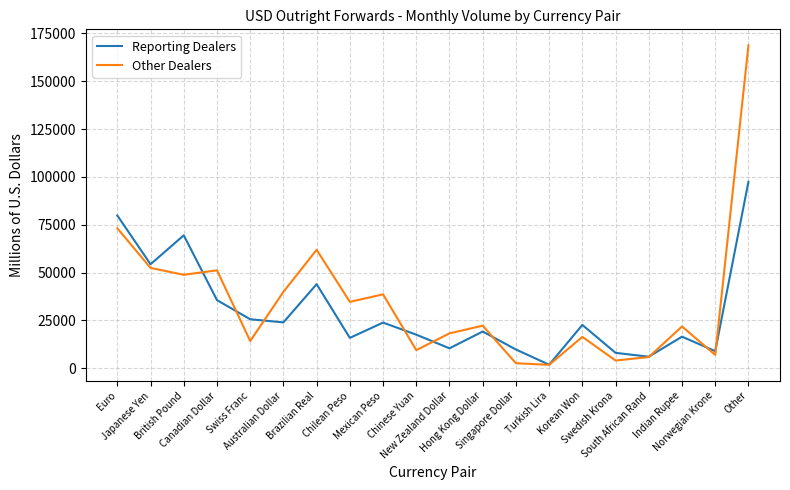

How many intersections are there between Reporting Dealers and Other Dealers?

9